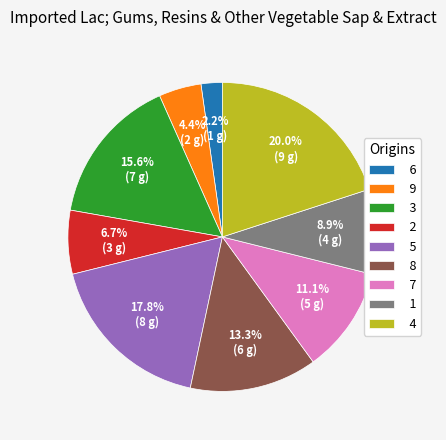

Which slice is the largest?

4